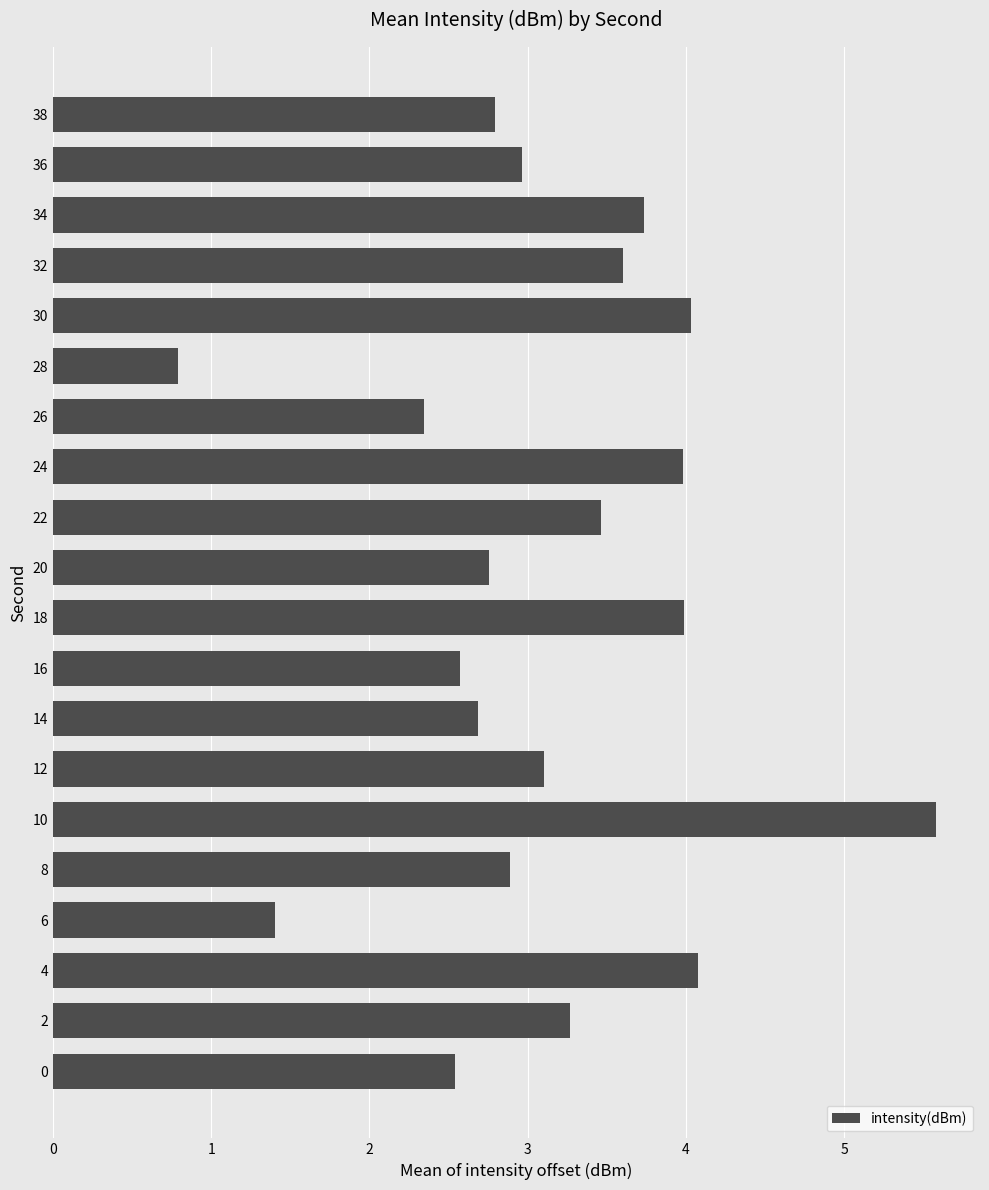

Reading bottom to top, transcribe all the data shown in this chart.

0=2.5	2=3.3	4=4.1	6=1.4	8=2.9	10=5.6	12=3.1	14=2.7	16=2.6	18=4.0	20=2.8	22=3.5	24=4.0	26=2.3	28=0.8	30=4.0	32=3.6	34=3.7	36=3.0	38=2.8